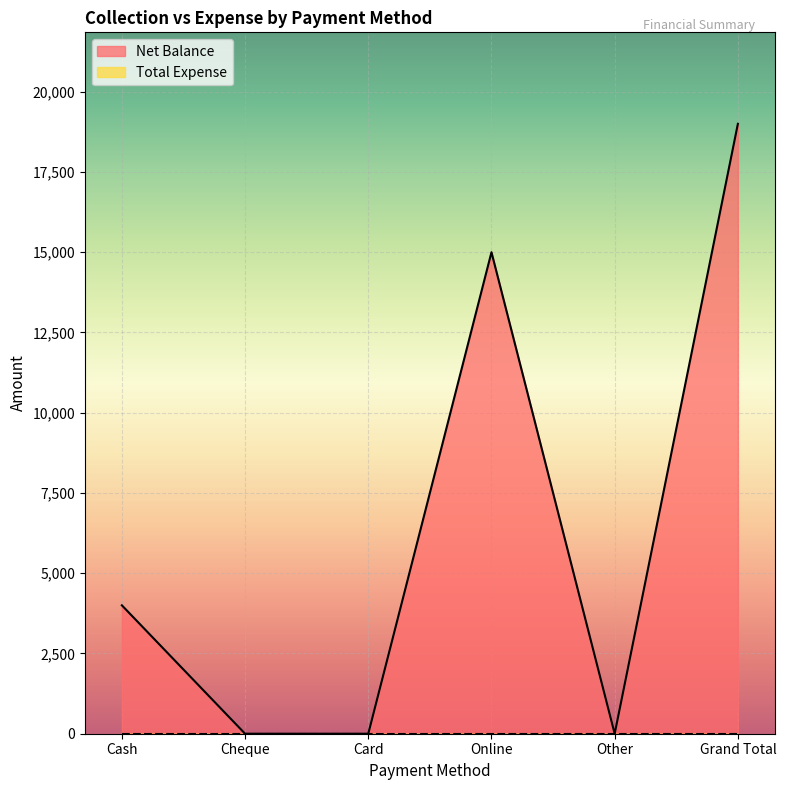

Where is the first local maximum?

Online